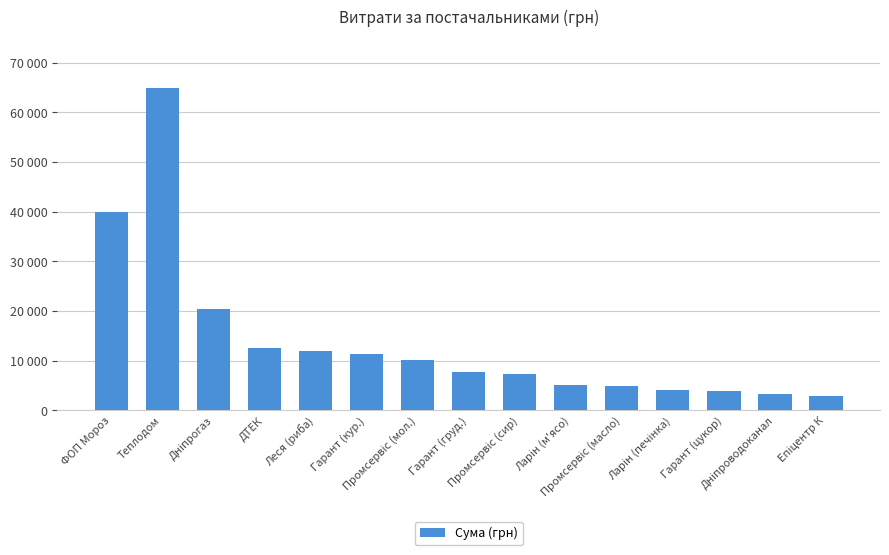

Are the bars horizontal?

No